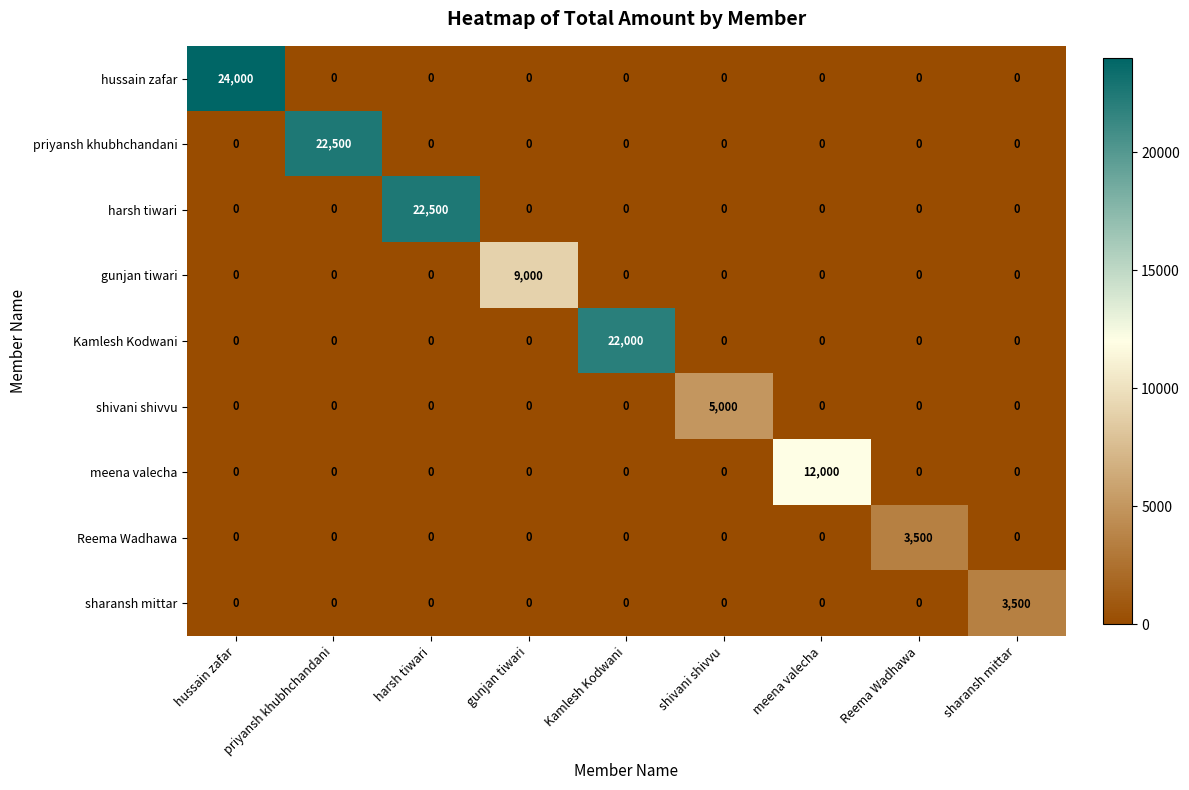

Between priyansh khubhchandani and gunjan tiwari, which series saw the biggest shift?

priyansh khubhchandani